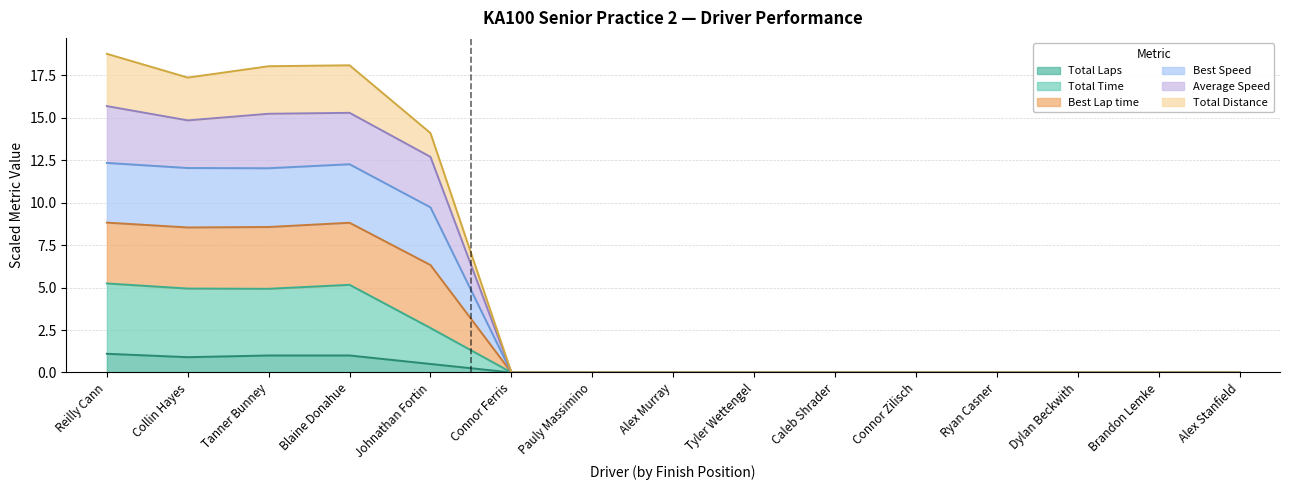

What are all the series names shown in the legend?

Total Laps, Total Time, Best Lap time, Best Speed, Average Speed, Total Distance